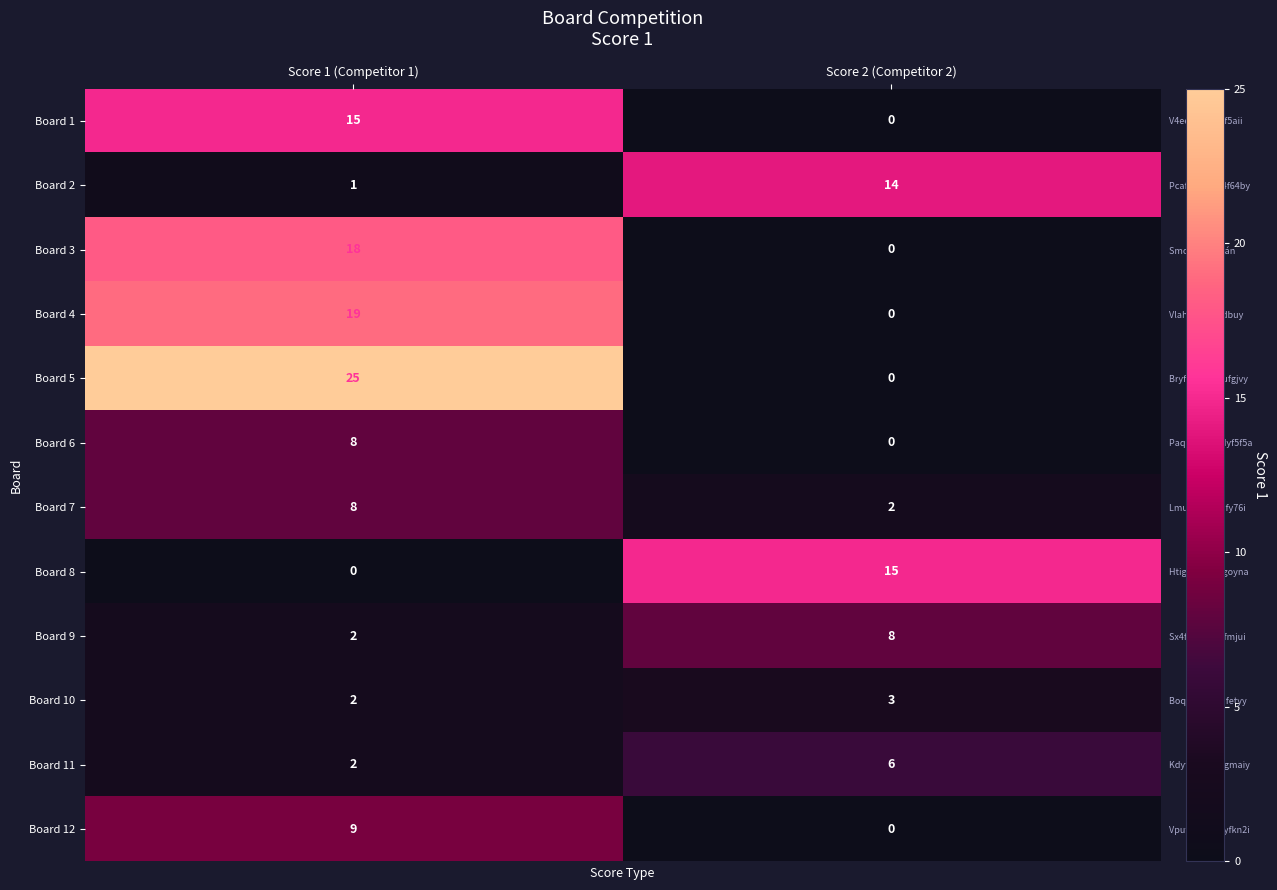

Reading left to right, transcribe all the data shown in this chart.

Board 1: Score 1 (Competitor 1)=15	Score 2 (Competitor 2)=0
Board 2: Score 1 (Competitor 1)=1	Score 2 (Competitor 2)=14
Board 3: Score 1 (Competitor 1)=18	Score 2 (Competitor 2)=0
Board 4: Score 1 (Competitor 1)=19	Score 2 (Competitor 2)=0
Board 5: Score 1 (Competitor 1)=25	Score 2 (Competitor 2)=0
Board 6: Score 1 (Competitor 1)=8	Score 2 (Competitor 2)=0
Board 7: Score 1 (Competitor 1)=8	Score 2 (Competitor 2)=2
Board 8: Score 1 (Competitor 1)=0	Score 2 (Competitor 2)=15
Board 9: Score 1 (Competitor 1)=2	Score 2 (Competitor 2)=8
Board 10: Score 1 (Competitor 1)=2	Score 2 (Competitor 2)=3
Board 11: Score 1 (Competitor 1)=2	Score 2 (Competitor 2)=6
Board 12: Score 1 (Competitor 1)=9	Score 2 (Competitor 2)=0